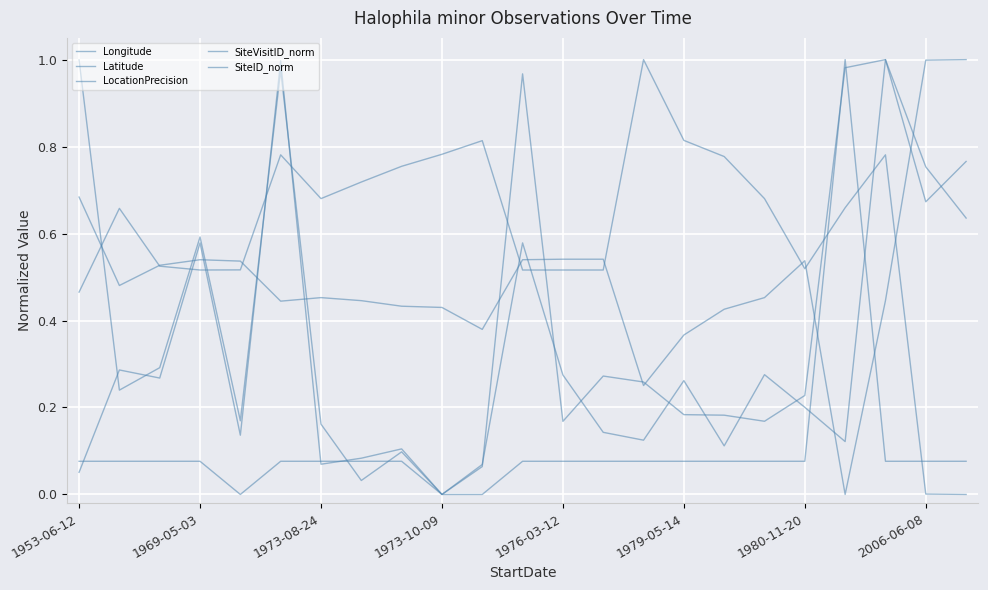

Rank the series by their average value, from lowest to highest.

LocationPrecision, SiteID_norm, SiteVisitID_norm, Longitude, Latitude